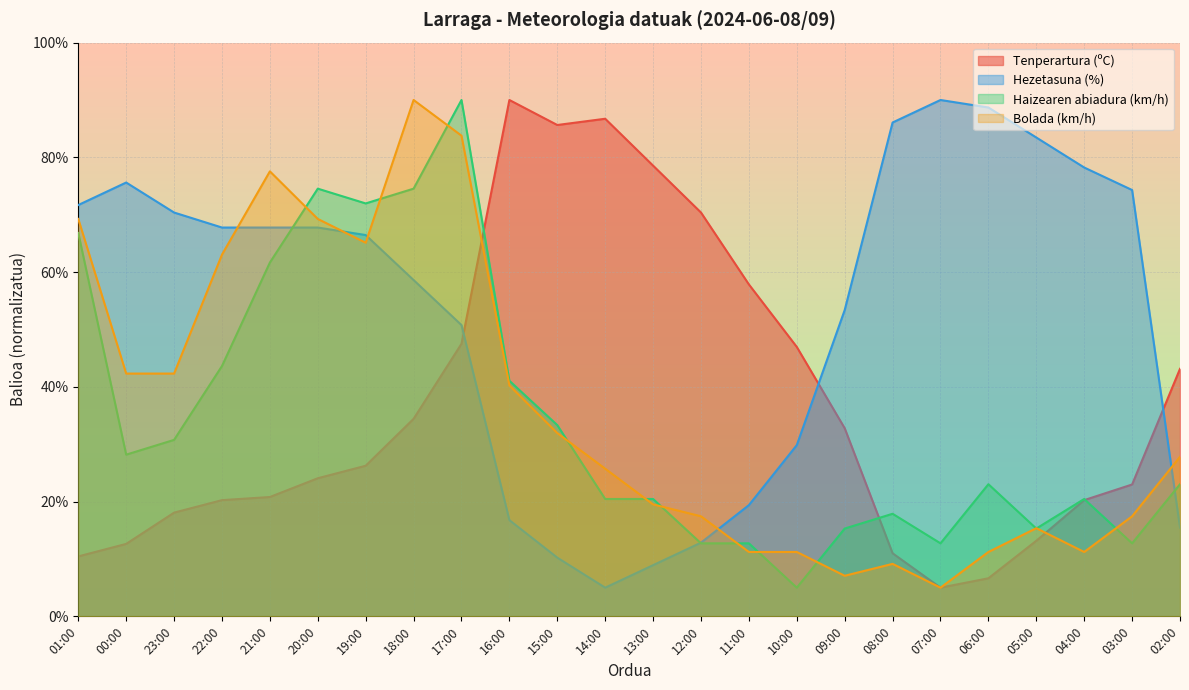

True or false: Tenperartura (ºC) and Haizearen abiadura (km/h) intersect in this chart.

True